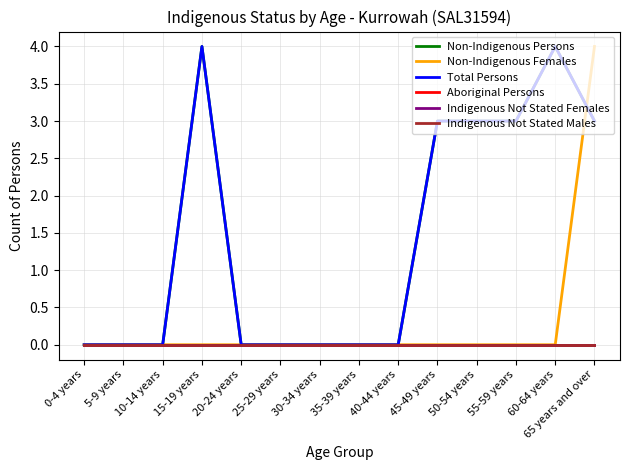

True or false: Total Persons has a value of 6 at 60-64 years.

False